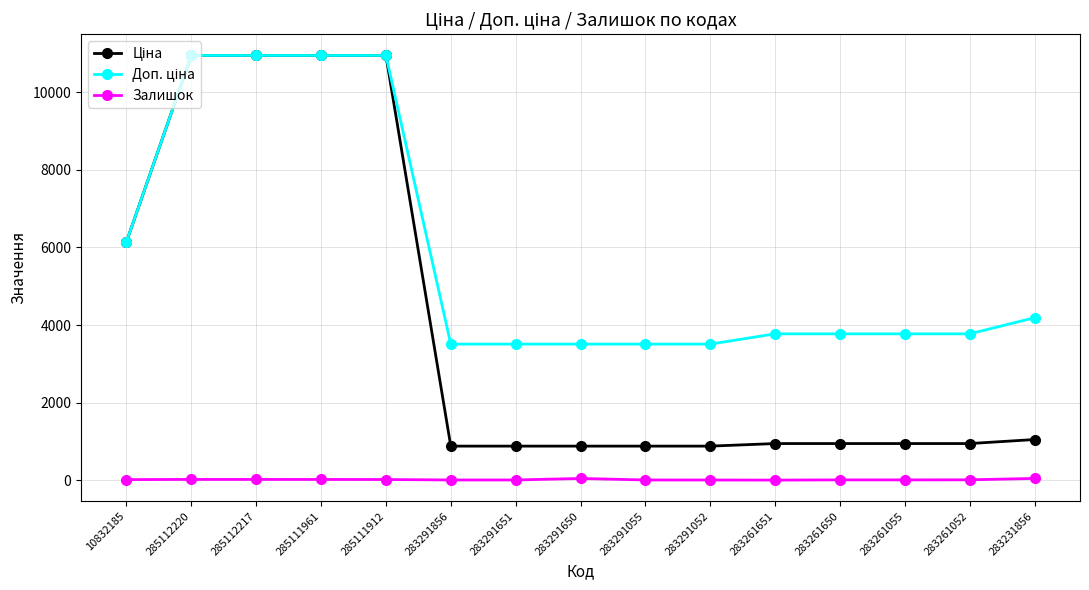

How many lines are shown in the chart?

3